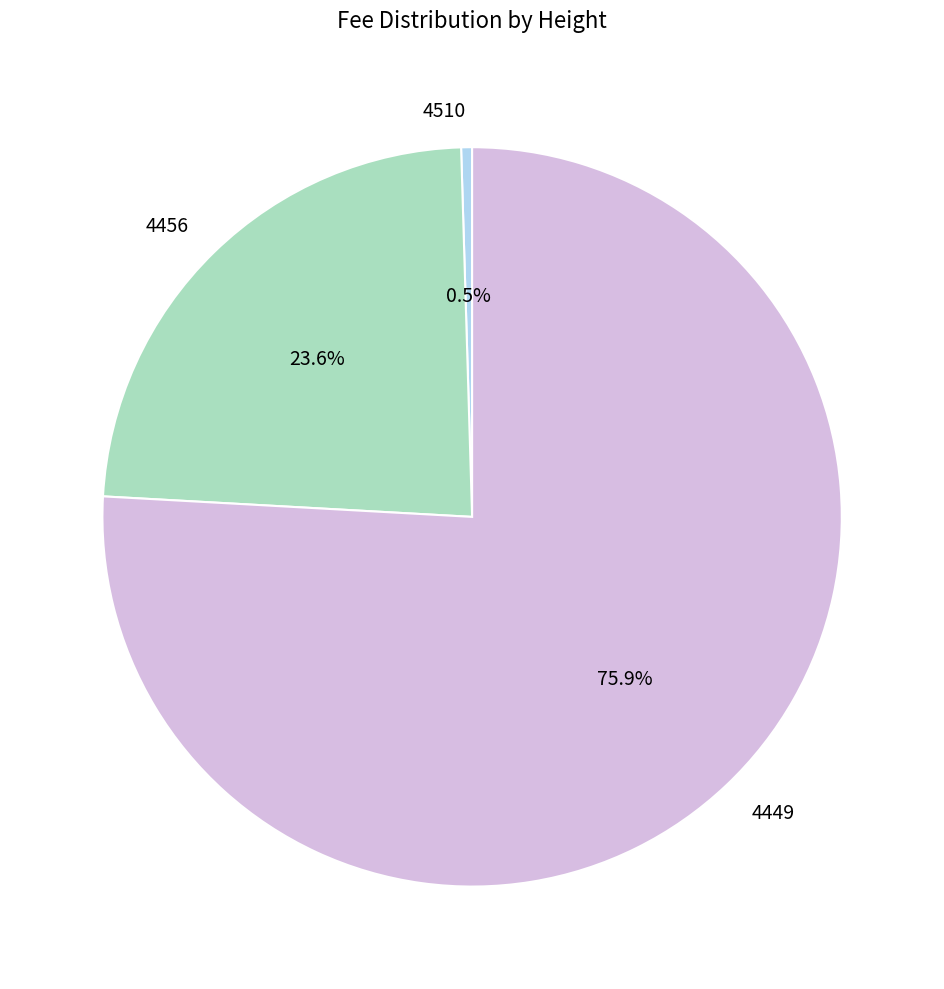

What percentage do 4510 and 4449 together represent?

76.4%